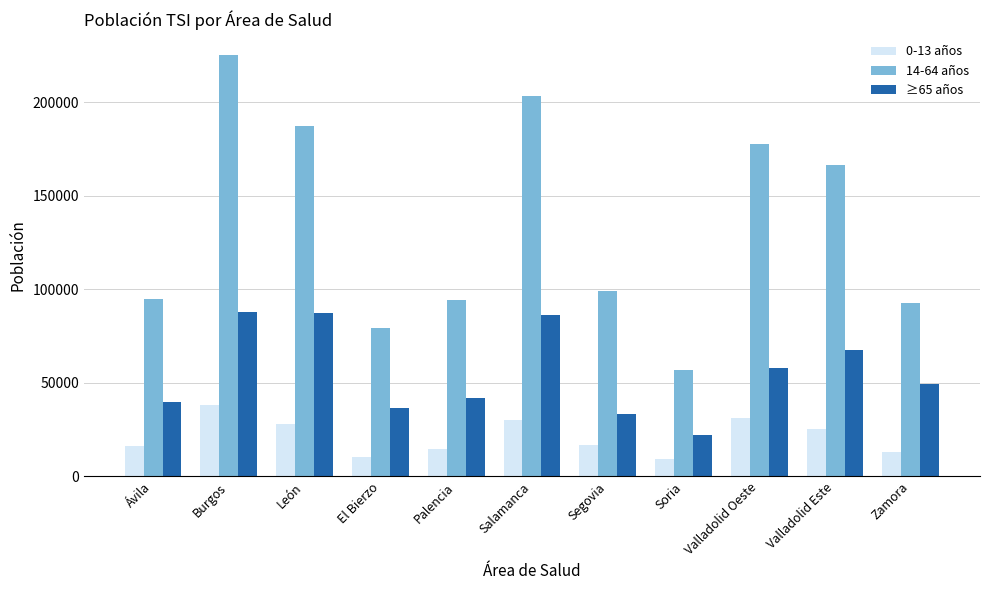

How many groups of bars are there?

11